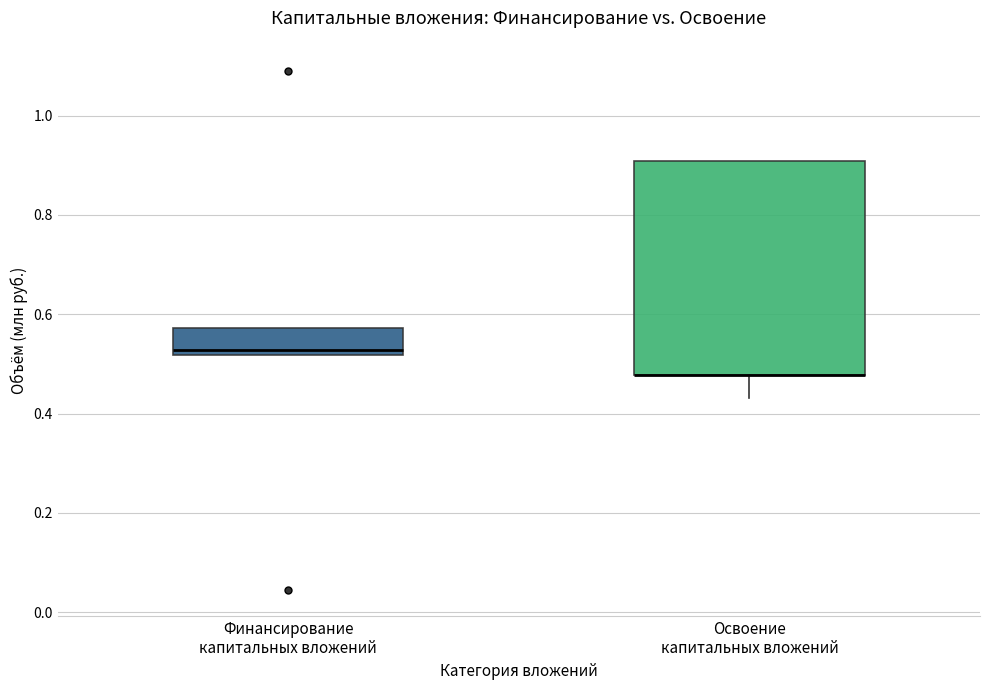

Reading left to right, read every box against the y-axis: the position of its median line, the range the box covers, and the ends of its whiskers. The values are not printed on the chart, so give them approximately, as read against the axis.

Финансирование капитальных вложений: median 0.52 (just above the box's lower edge), box 0.52 to 0.58, whiskers 0.52 to 0.58
Освоение капитальных вложений: median 0.48 (drawn on the box's lower edge), box 0.48 to 0.90, whiskers 0.44 to 0.90